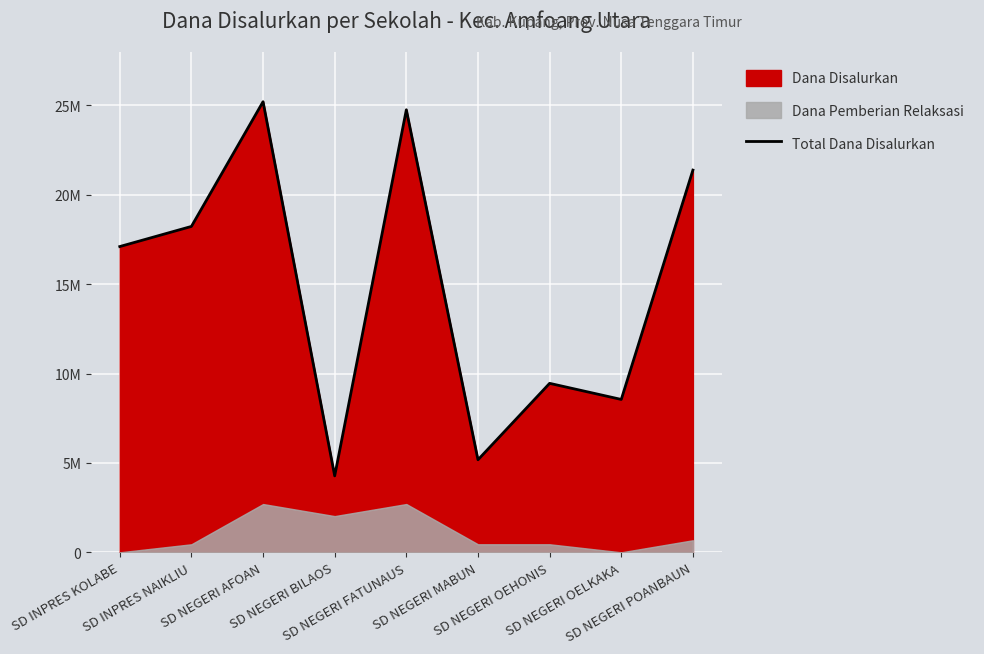

The chart shows a value of 18225000 at SD INPRES NAIKLIU. True or false?

True